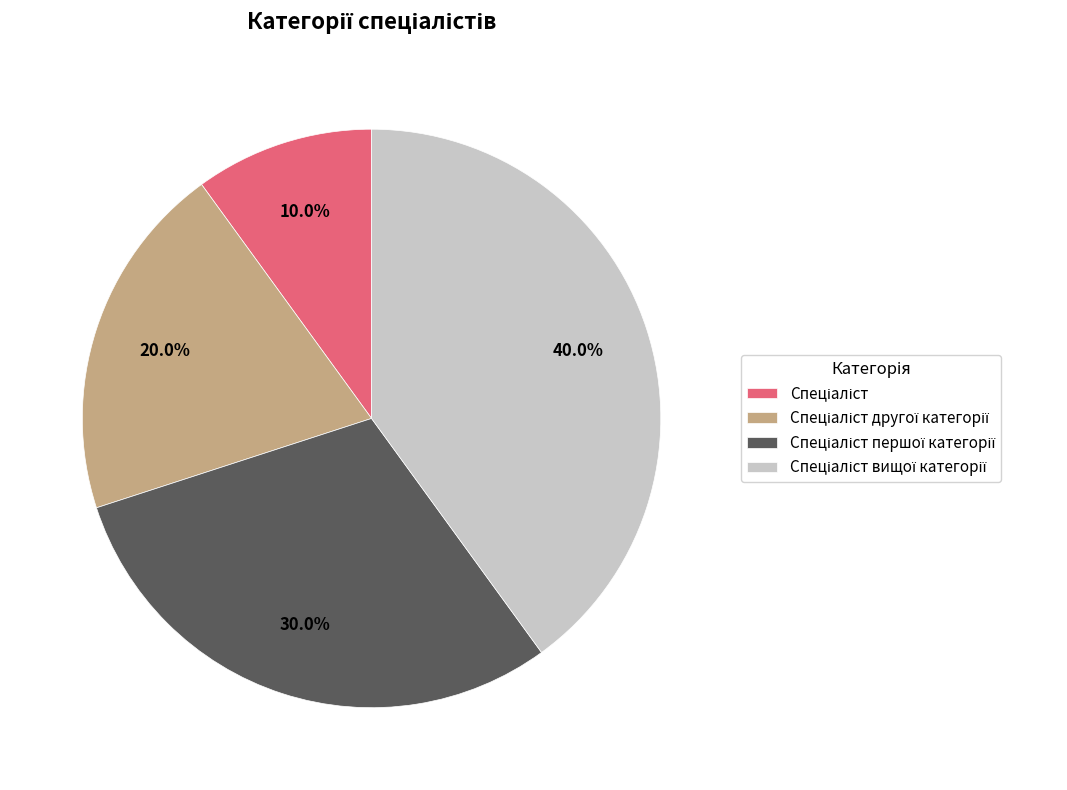

How many segments does this pie chart have?

4